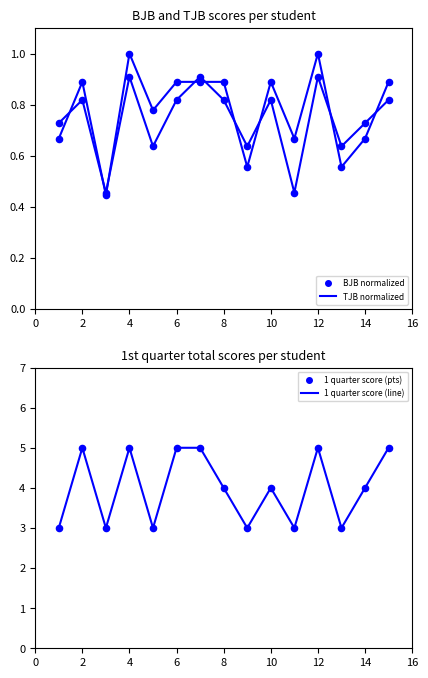

Which series reaches the minimum Y coordinate?

BJB score (norm)